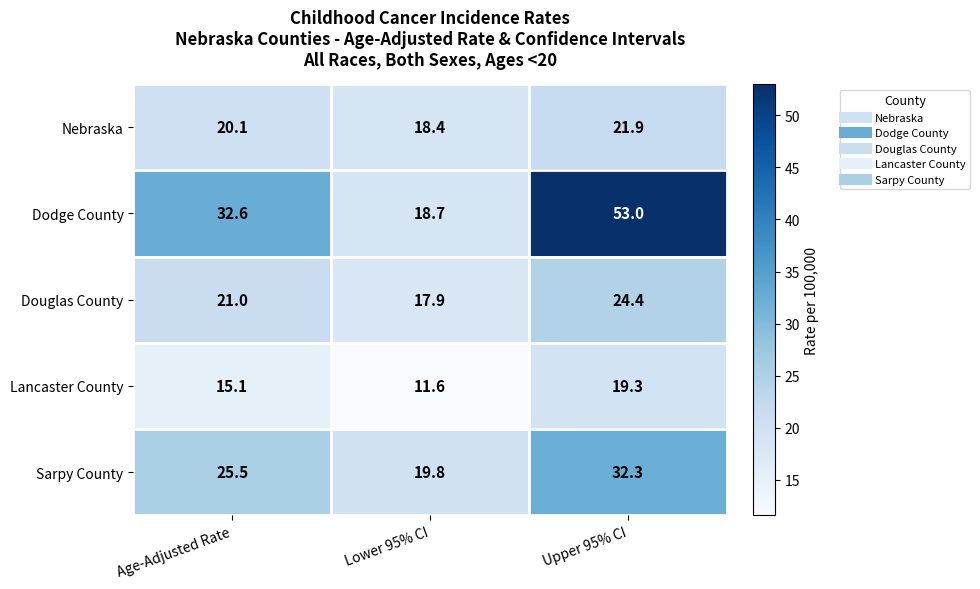

Which series has the largest total across all categories?

Dodge County